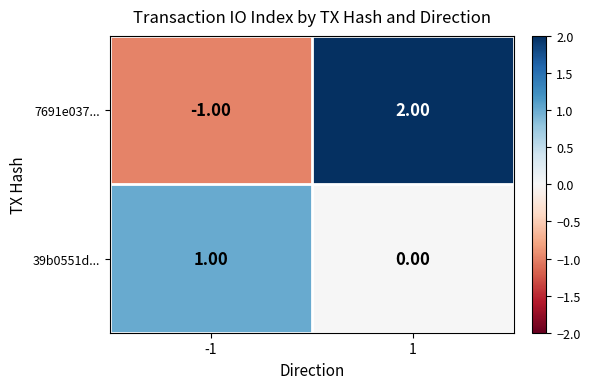

Is the value of 7691e037... at 1 greater than the value of 39b0551d... at 1?

Yes